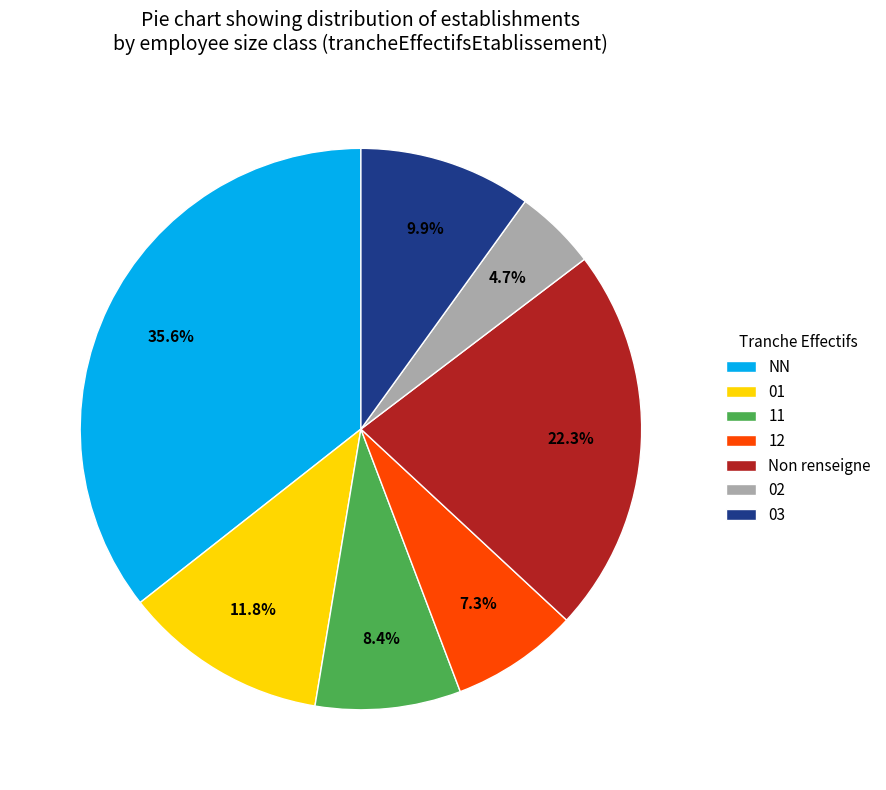

Rank the categories by value from lowest to highest.

02, 12, 11, 03, 01, Non renseigne, NN